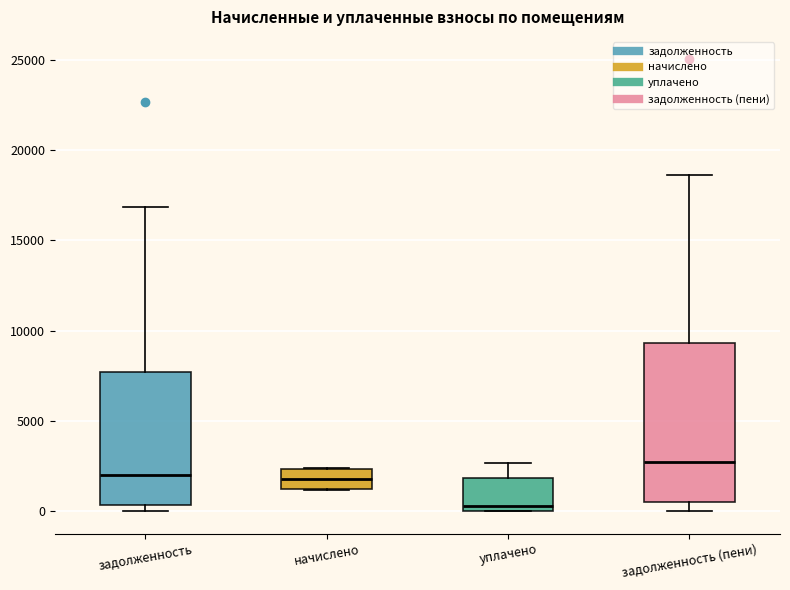

Reading left to right, transcribe this box plot: for each box, give where its median line is, the range the box spans, and where its two whiskers end, as read against the y-axis. The values are not printed on the chart, so give them approximately, as read against the axis.

задолженность: median 2000, box 500 to 7500, whiskers 0 to 17000
начислено: median 2000, box 1000 to 2500, whiskers 1000 to 2500
уплачено: median 500, box 0 to 2000, whiskers 0 to 2500
задолженность (пени): median 2500, box 500 to 9500, whiskers 0 to 18500